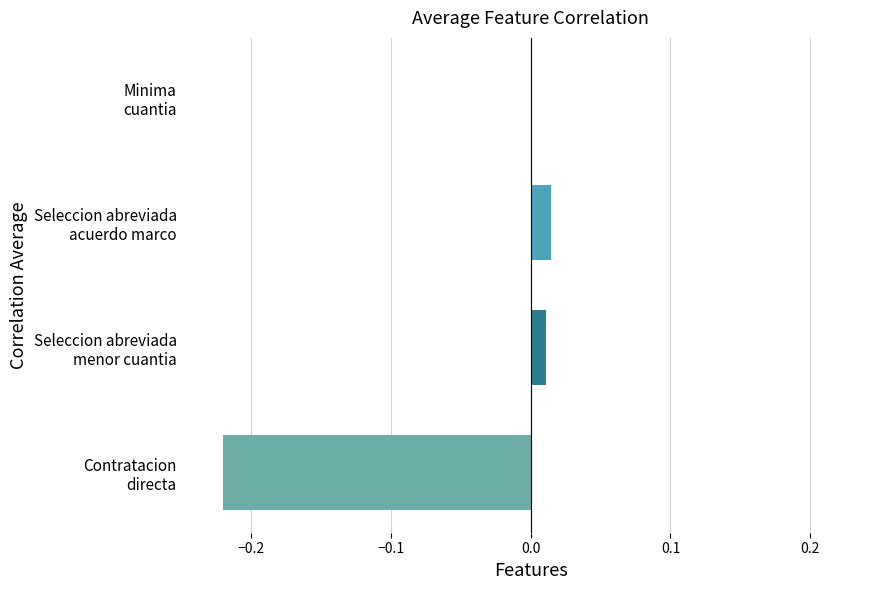

How many series are shown in this chart?

1